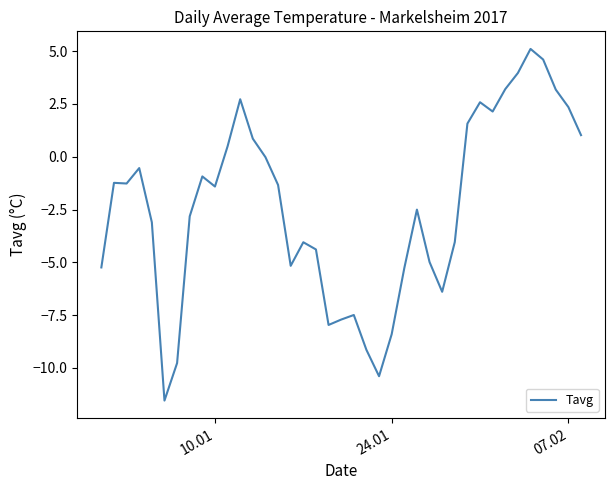

What is the greatest value displayed?

5.1